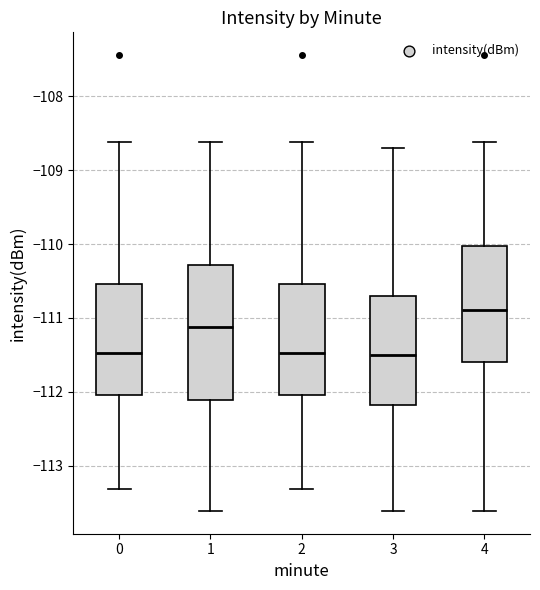

Which box's median line is the highest?

4